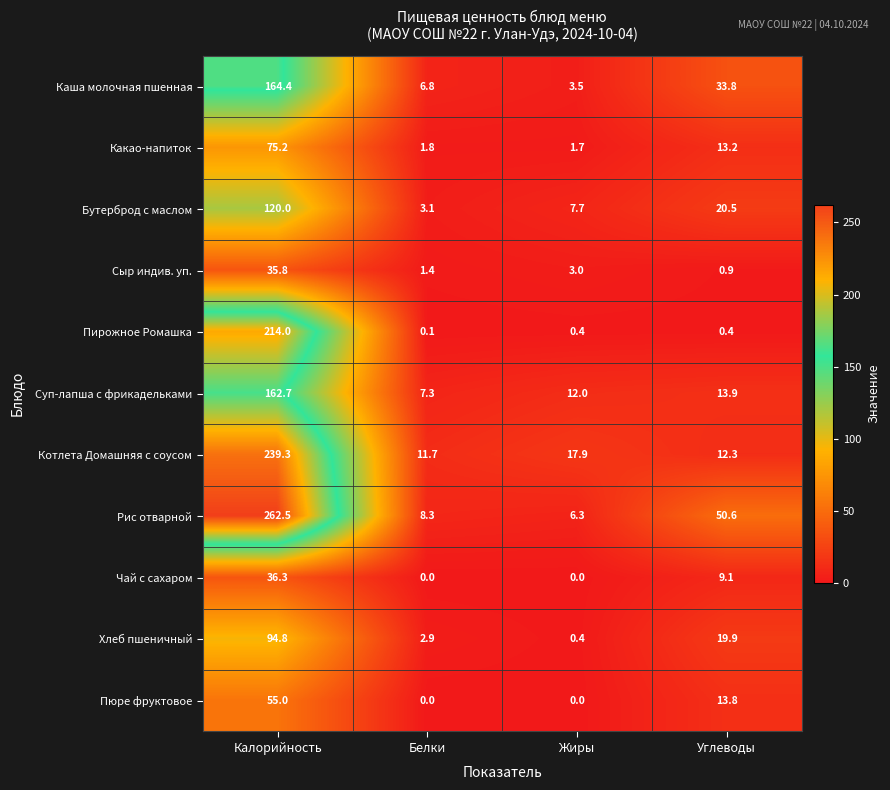

What is the approximate value of Бутерброд с маслом at Калорийность?

120.0